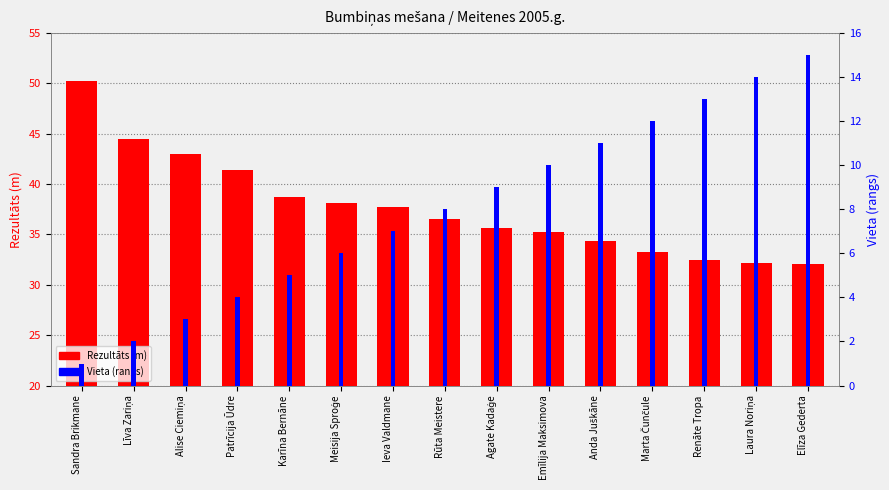

What is the label of the 8th bar from the left?

Rūta Meistere